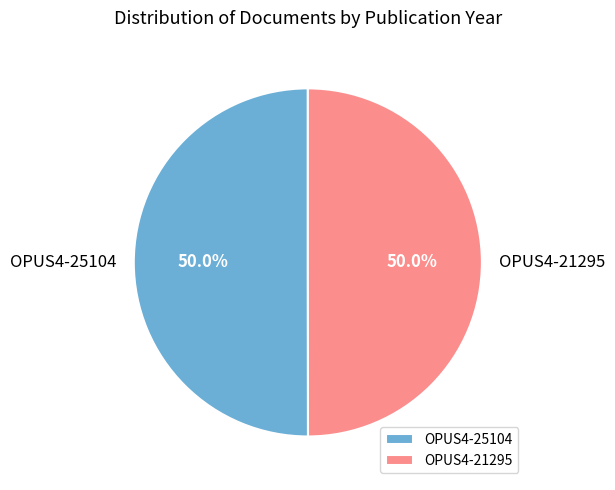

To the nearest percent, what portion does OPUS4-25104 represent?

50%